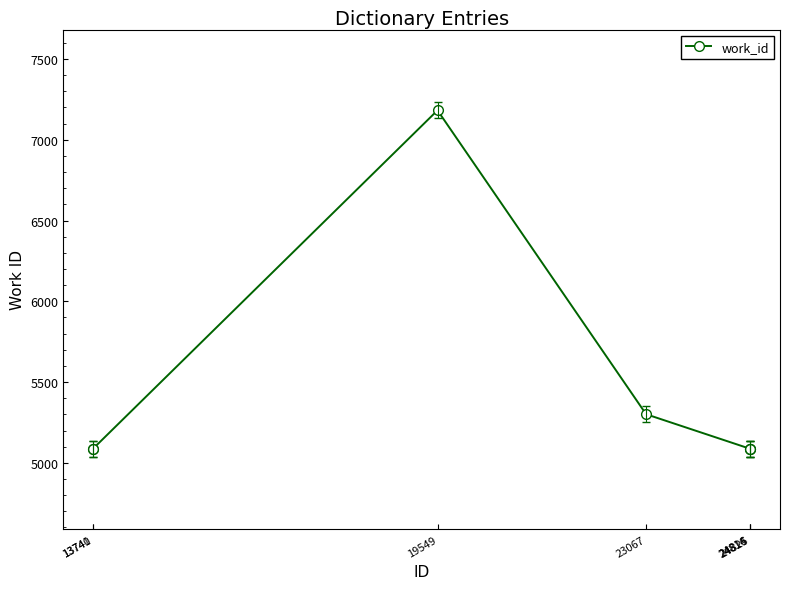

Is it true that the value at 13740 is 5088?

True